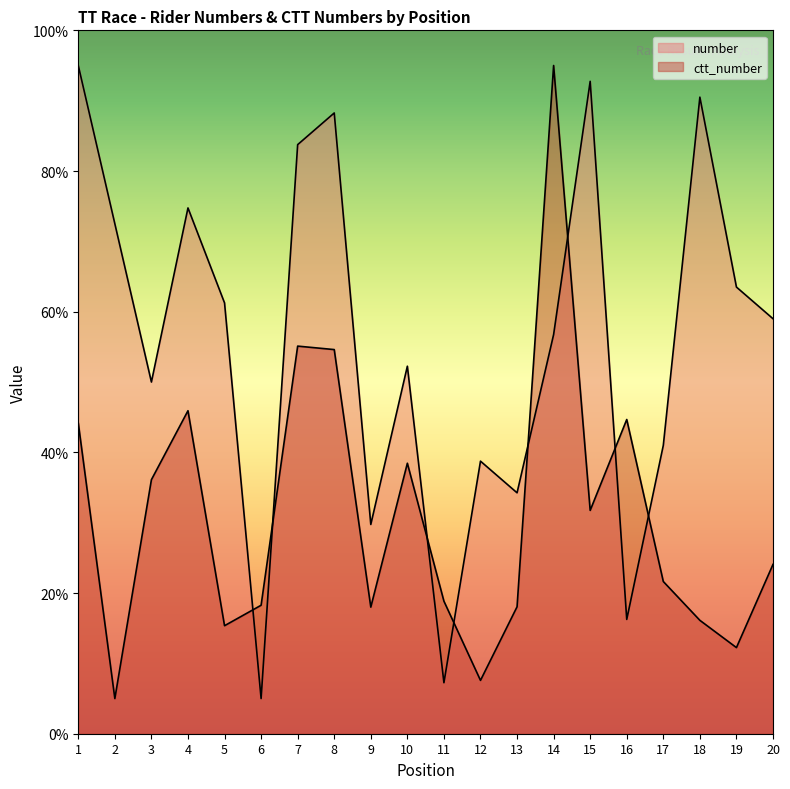

The ctt_number series shows 28.2 at 1. True or false?

False